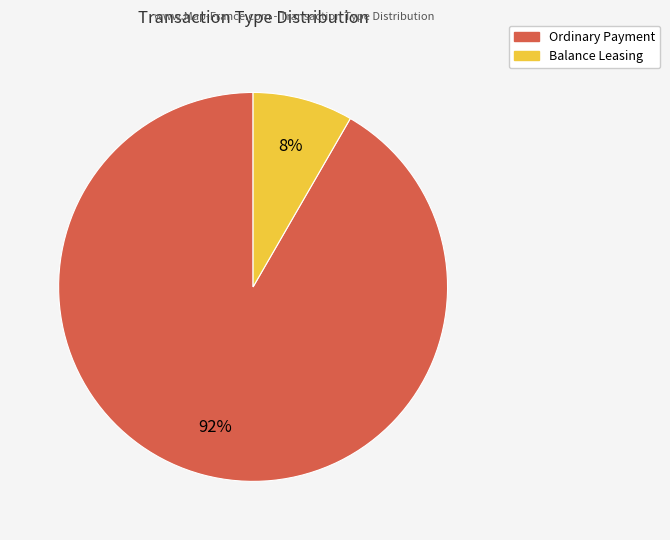

Does any single category account for the majority?

Yes